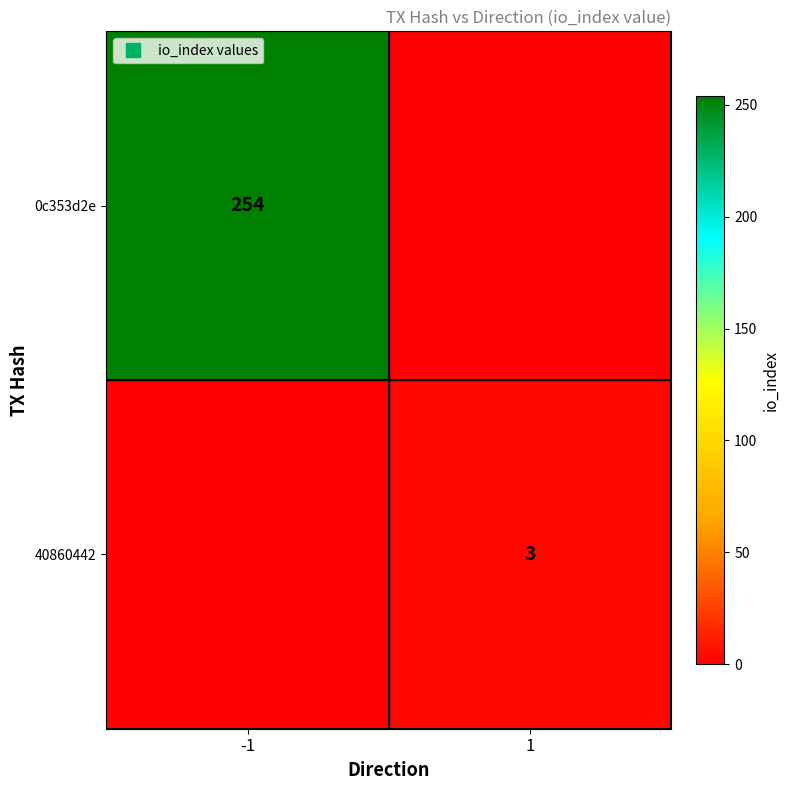

List the series in order of their overall mean, lowest first.

40860442, 0c353d2e